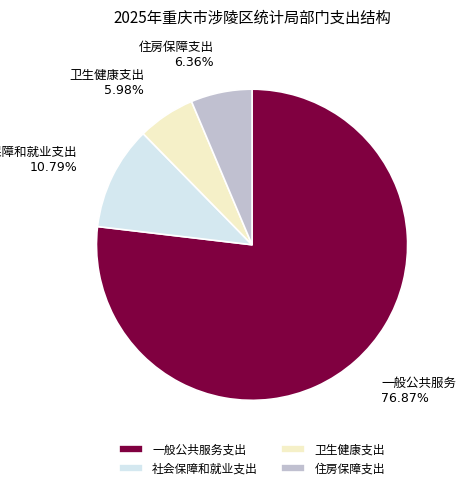

Which category has the smallest portion of the pie?

卫生健康支出